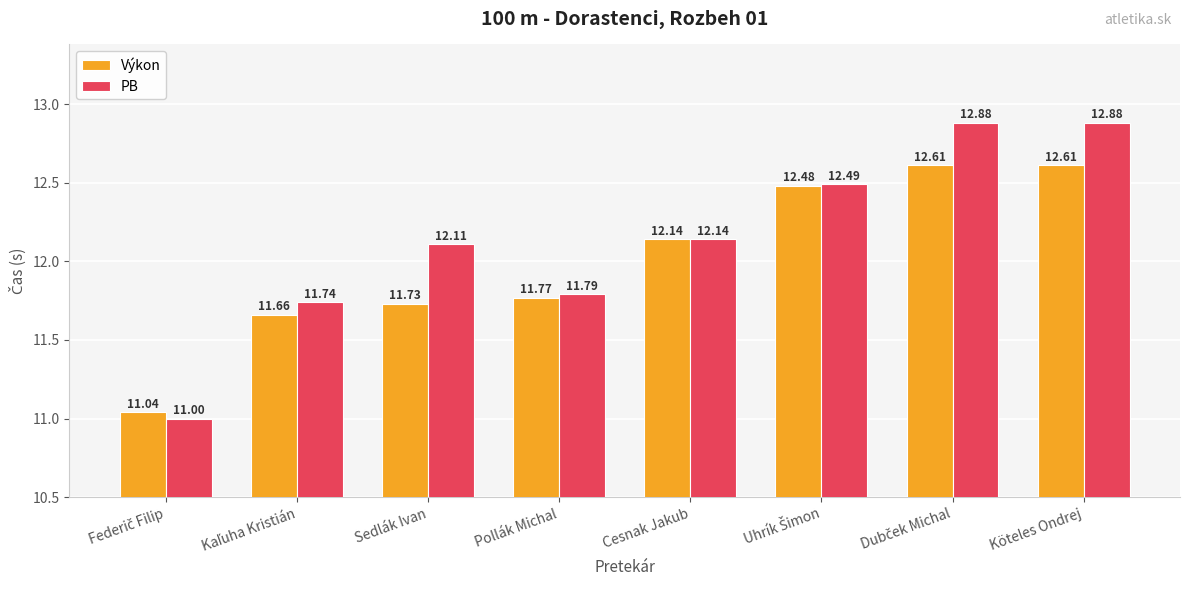

Where does the PB series first go above 12?

Sedlák Ivan